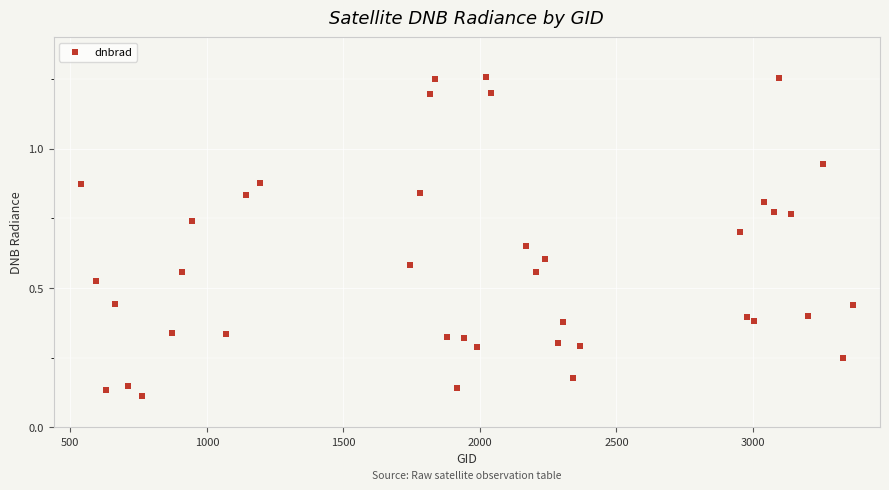

What is the range of Y values (max minus min)?

1.1